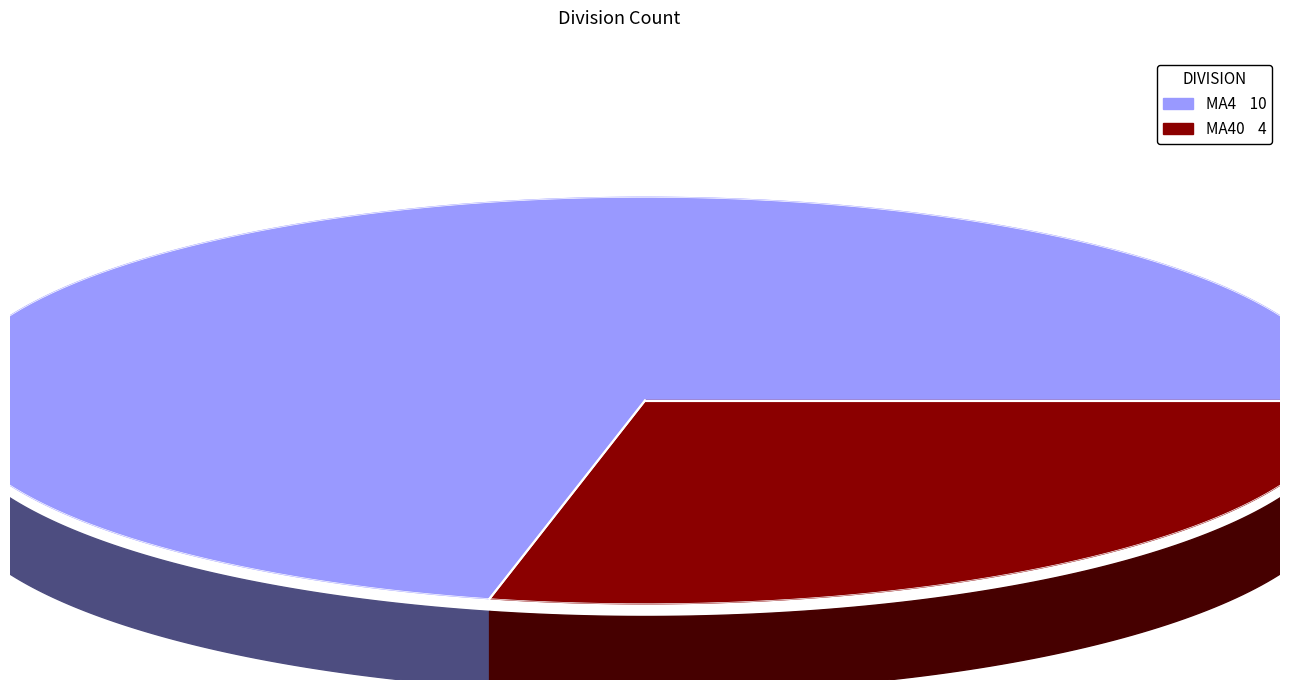

What is the total percentage of MA4 and MA40?

100.0%